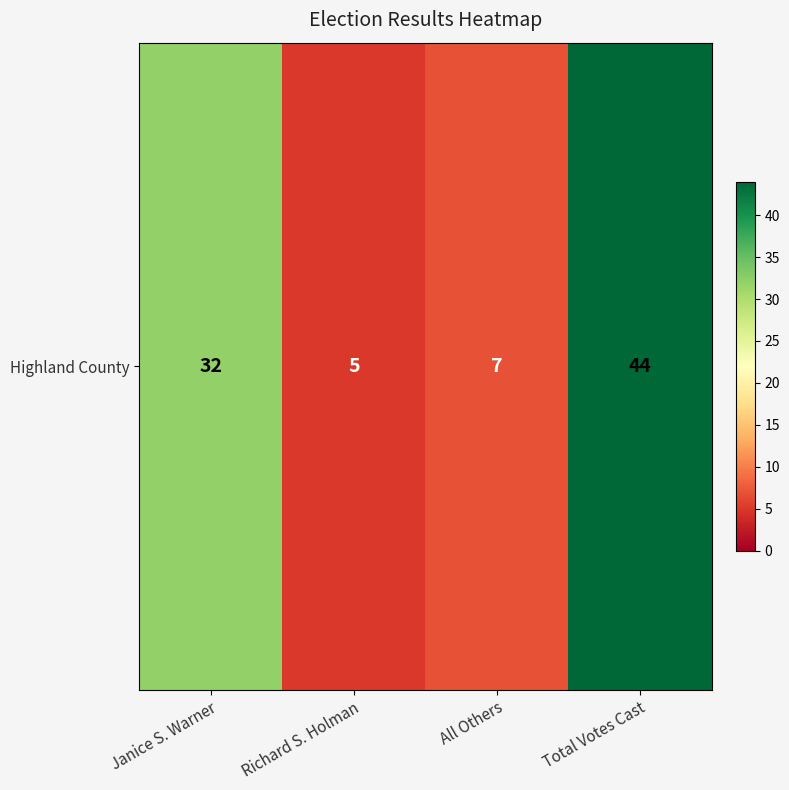

List the labels in order of value, largest first.

Total Votes Cast, Janice S. Warner, All Others, Richard S. Holman